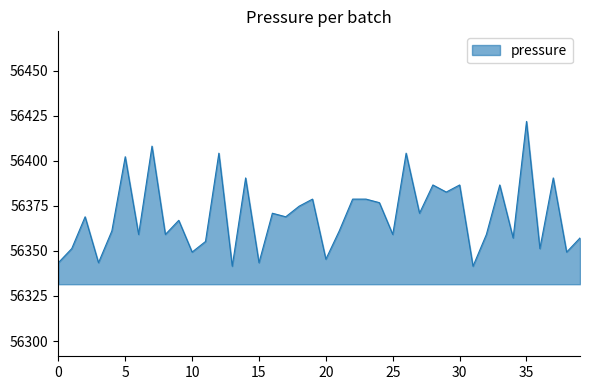

What is the maximum value shown in the chart?

56421.9